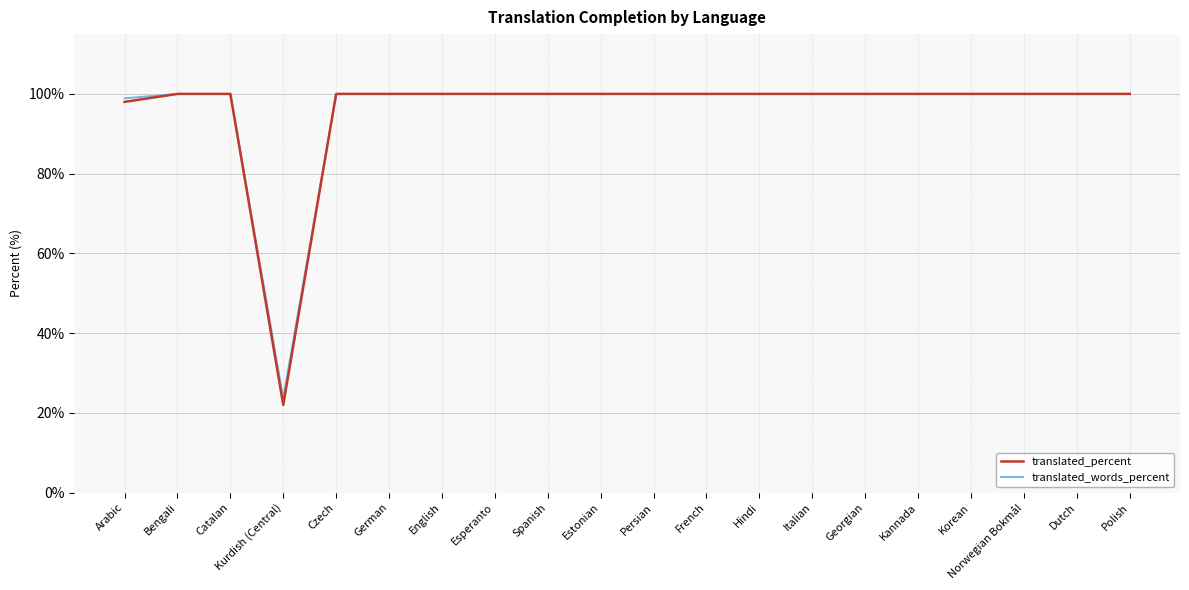

What is the highest value of the translated_percent series?

100.0